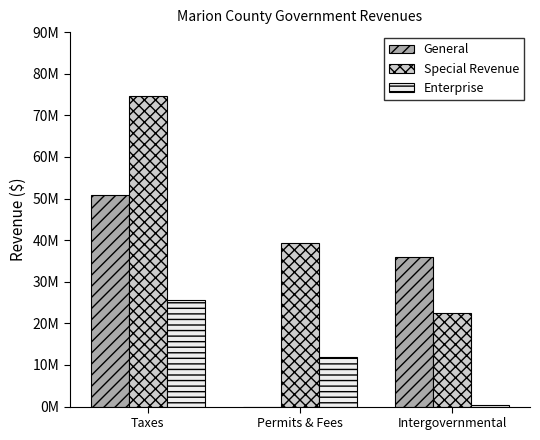

True or false: Special Revenue has a value of 119936771 at Taxes.

False